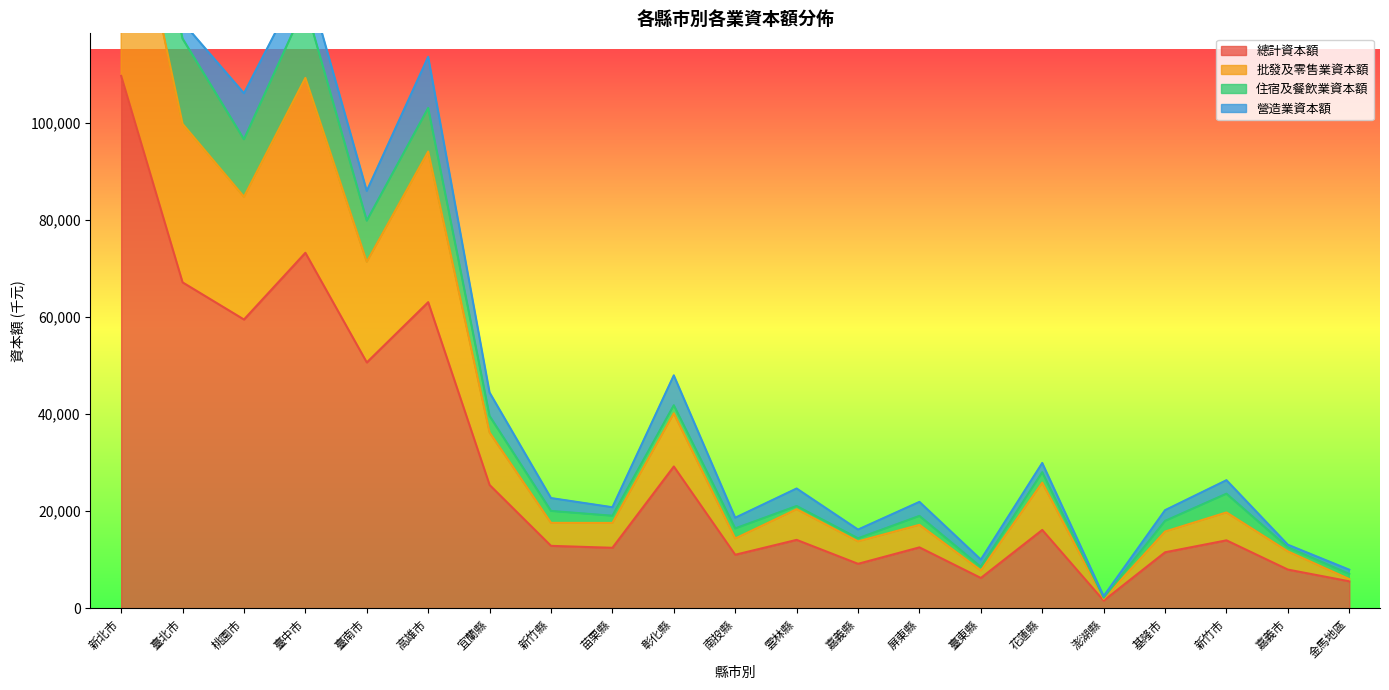

What is the highest value of the 總計資本額 series?

109617